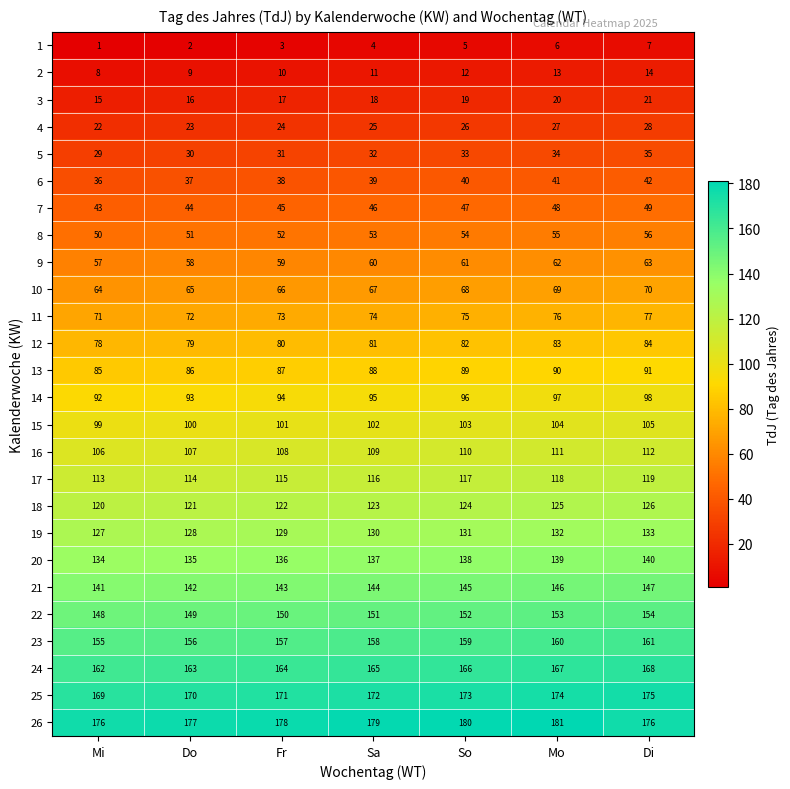

What is the maximum value shown in the chart?

181